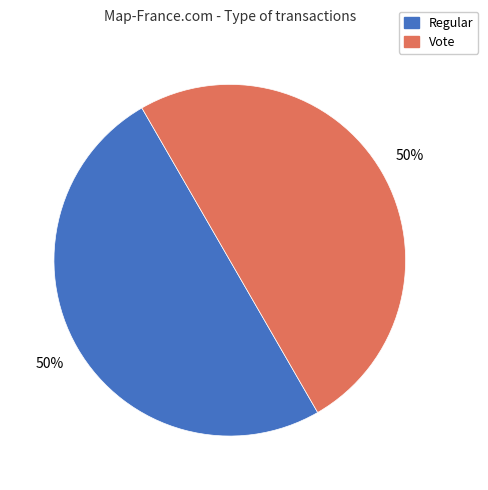

What is the ratio of the value at Vote to the value at Regular?

1.0